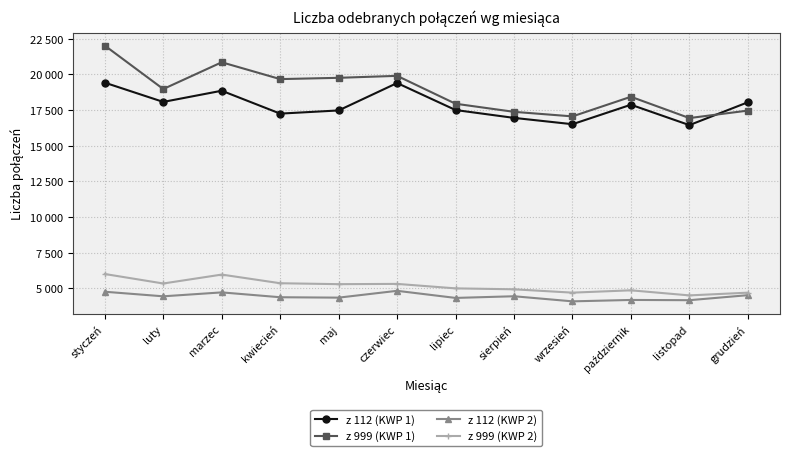

Rank the series at grudzień from highest to lowest value.

z 112 (KWP 1), z 999 (KWP 1), z 999 (KWP 2), z 112 (KWP 2)